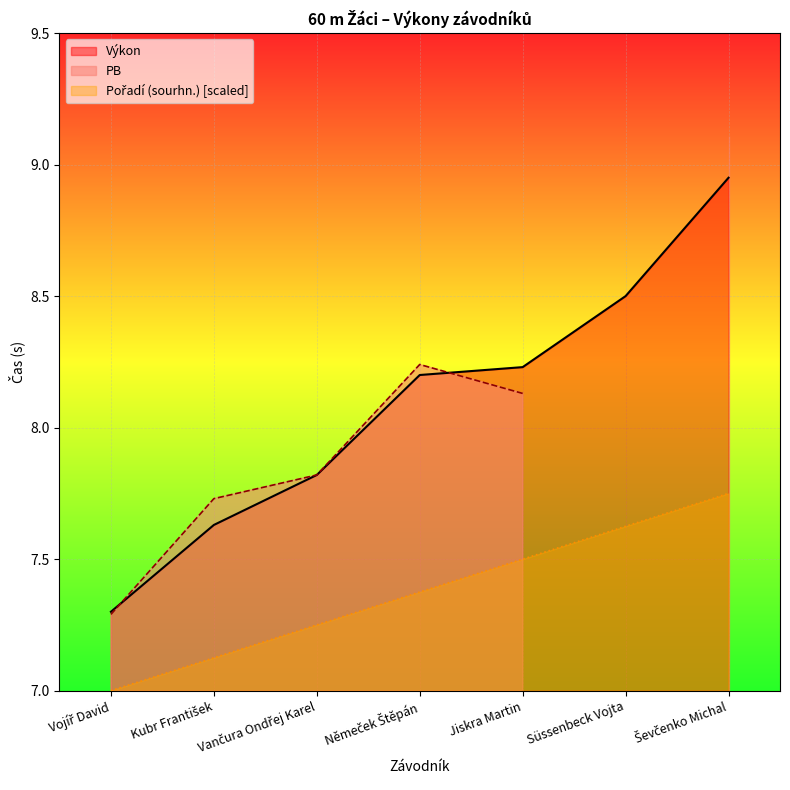

At which category does the chart reach its peak across all series?

Ševčenko Michal